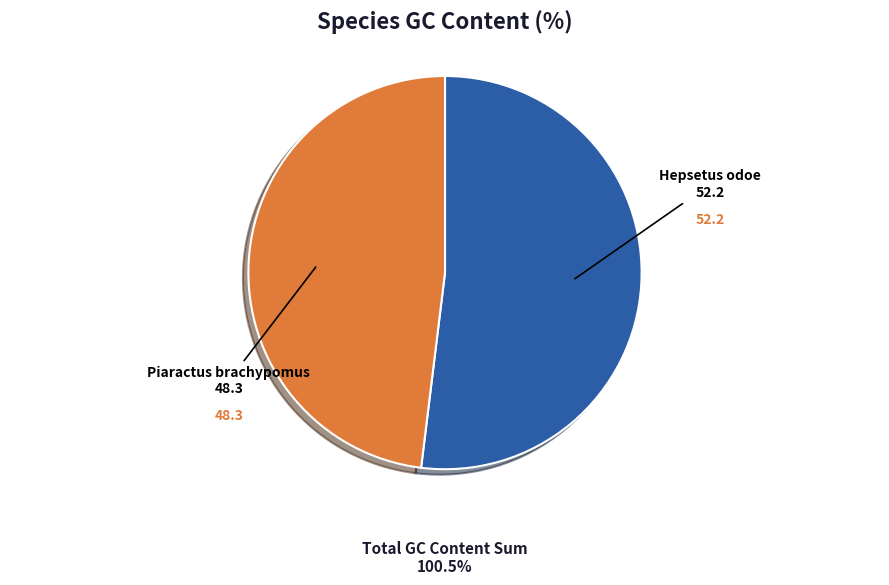

Does any single category account for the majority?

Yes